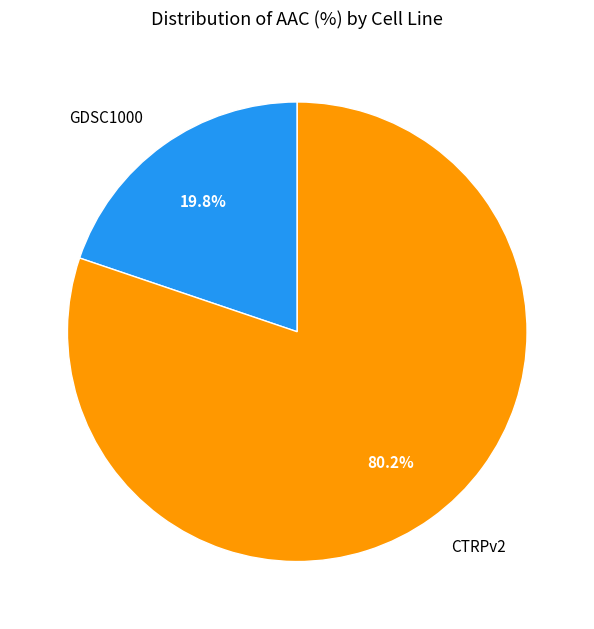

The CTRPv2 slice represents 80% of the pie. True or false?

True